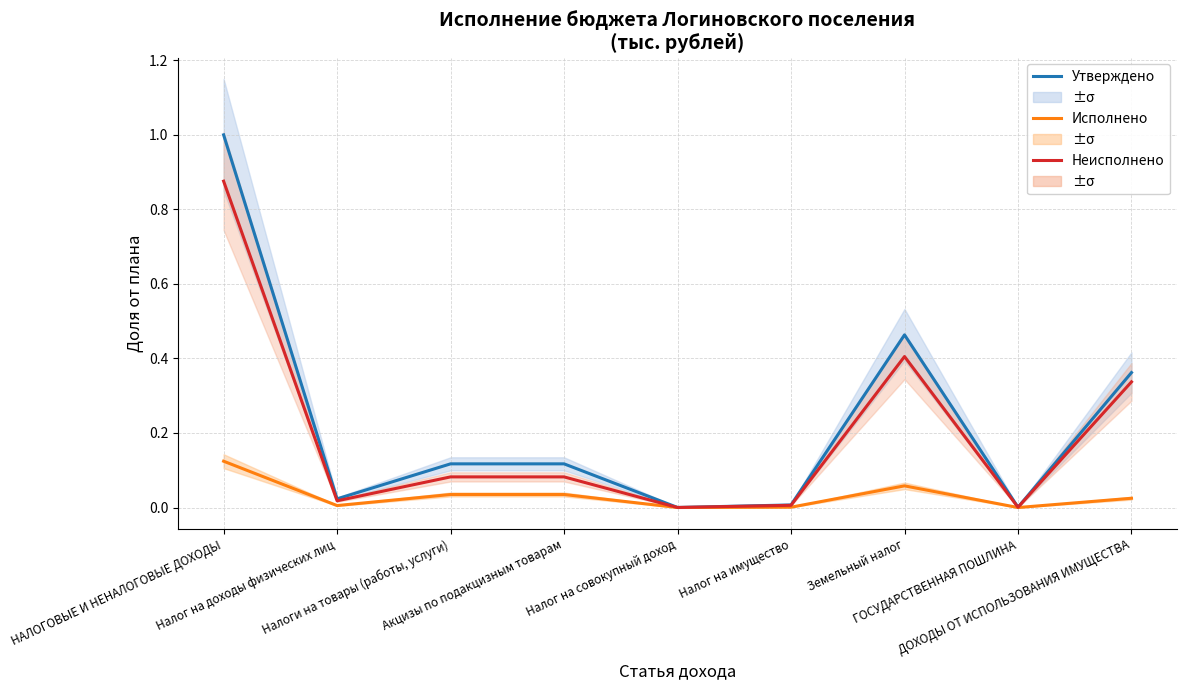

What is the total value across all series at НАЛОГОВЫЕ И НЕНАЛОГОВЫЕ ДОХОДЫ?

2.0